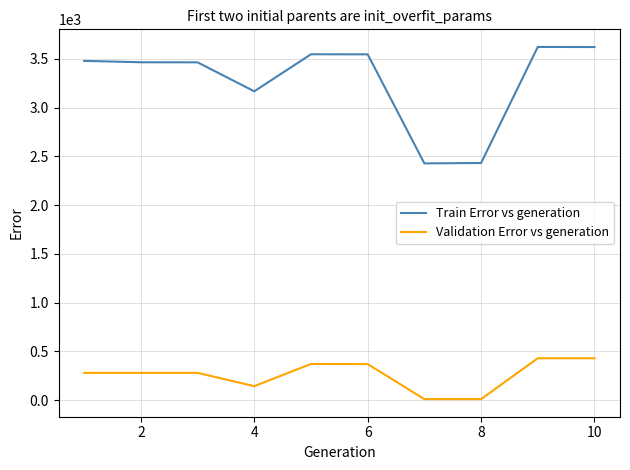

Which series has the largest total across all categories?

Train Error vs generation